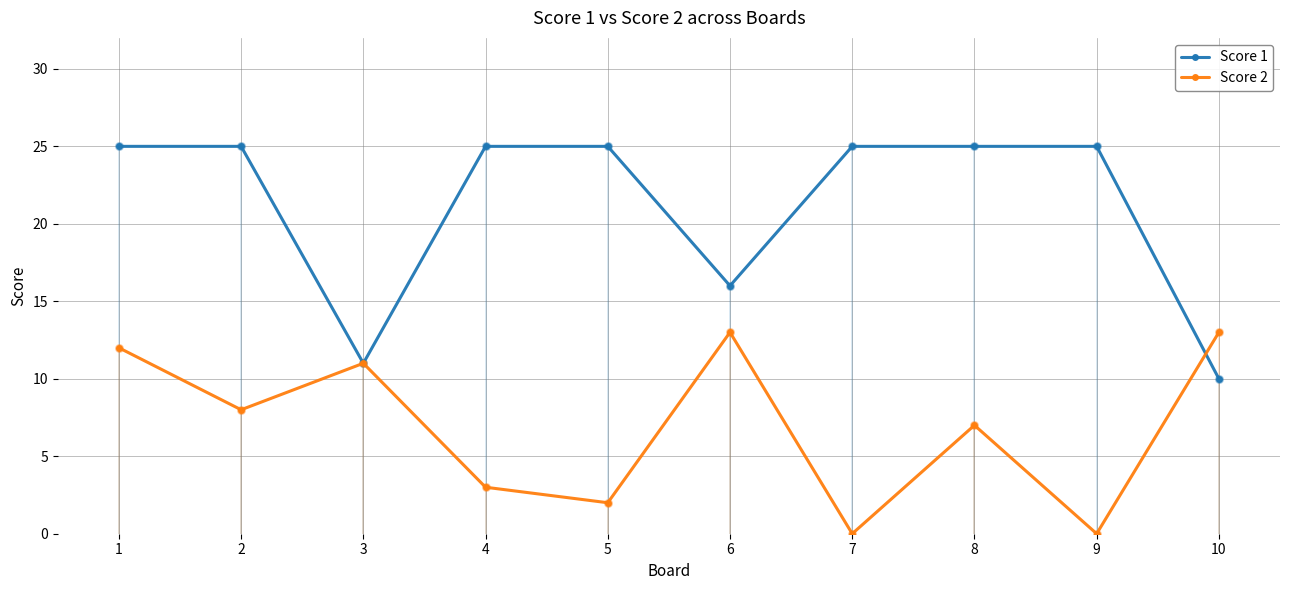

At which category is the sum across all series the highest?

1